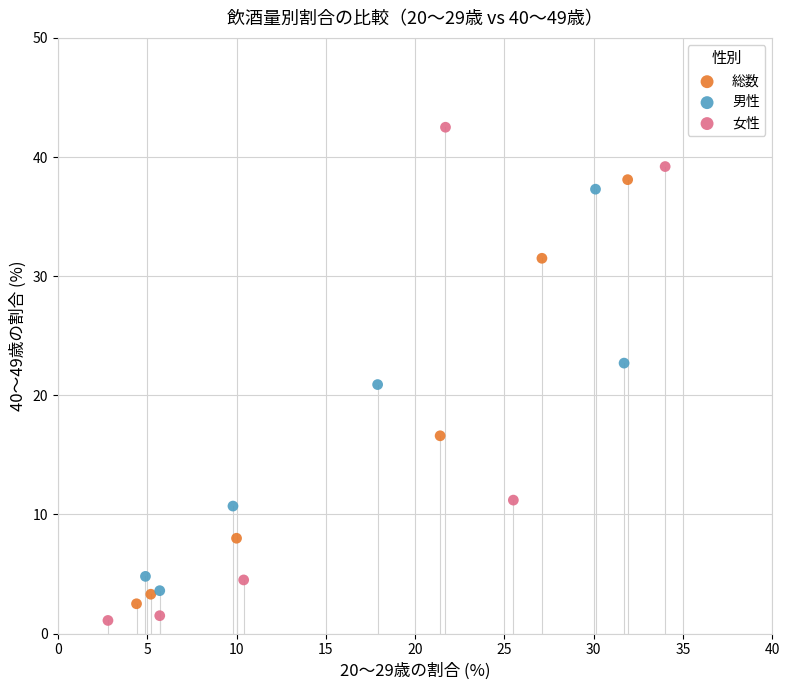

Which series reaches the minimum Y coordinate?

女性